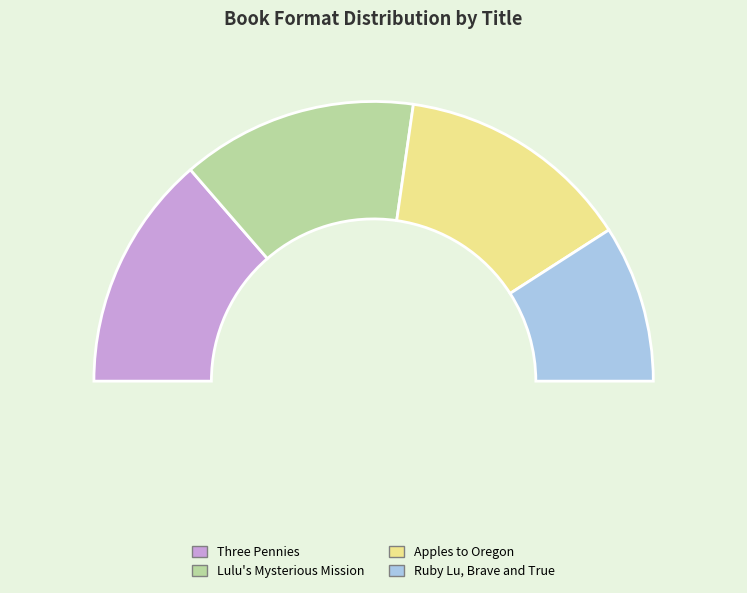

How many segments does this pie chart have?

4